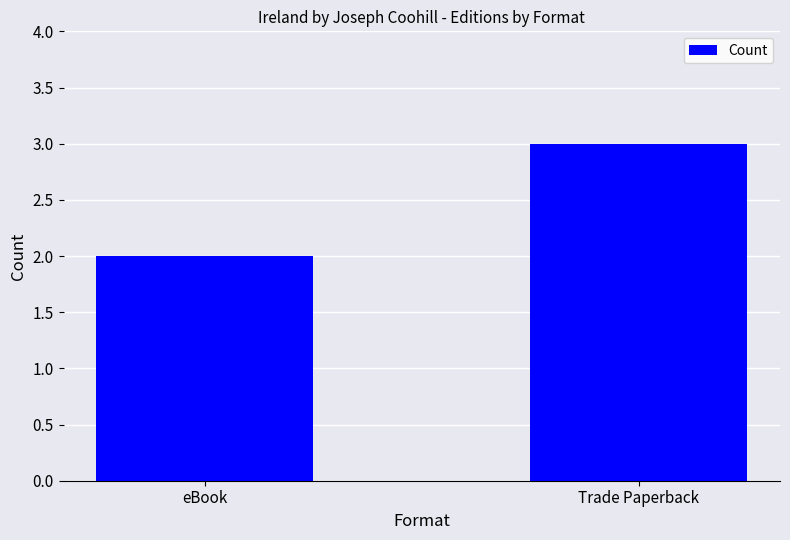

What is the label of the 1st bar from the left?

eBook